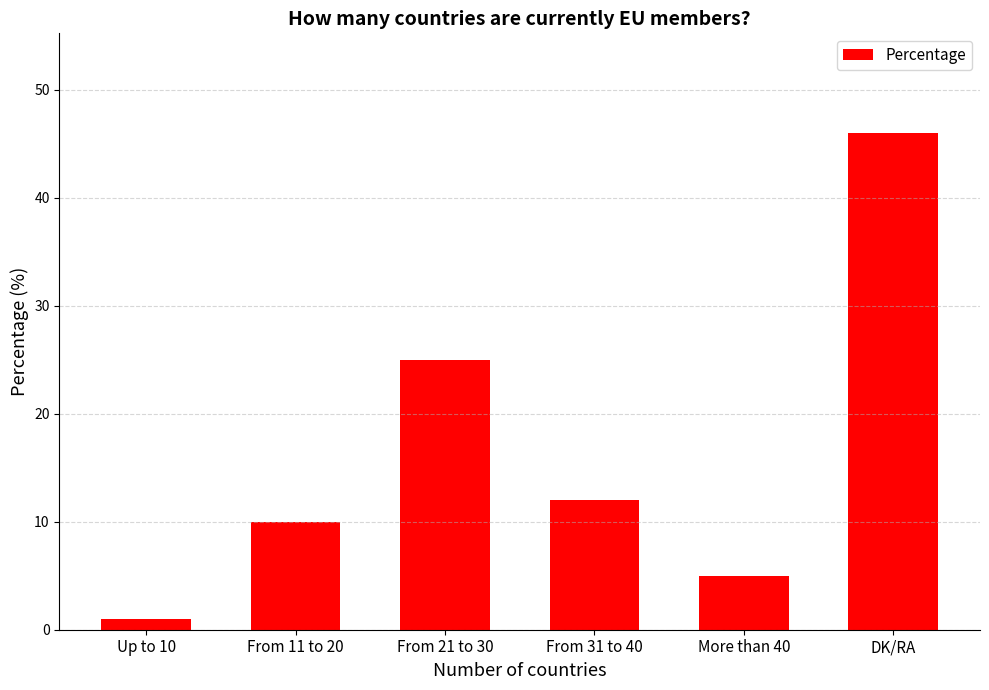

What is the sum of all values?

99